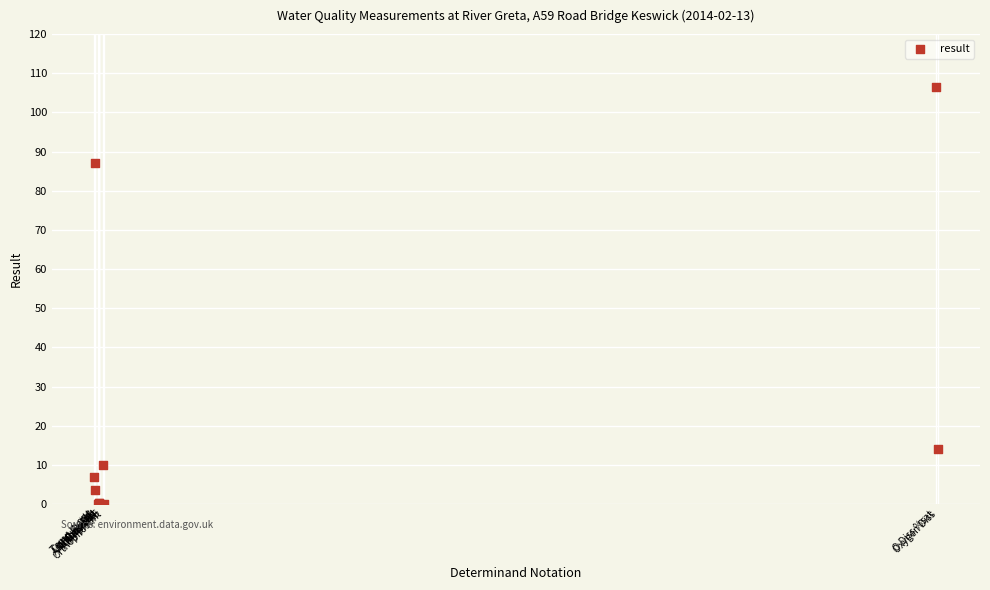

What Y value in the scatter plot is closest to 53?

87.0